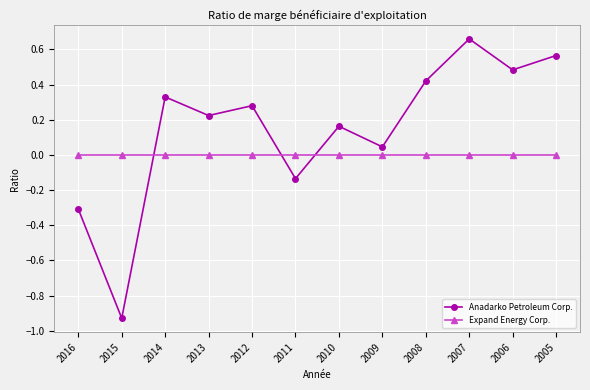

True or false: Anadarko Petroleum Corp. has a value of 0.7 at 2008.

False